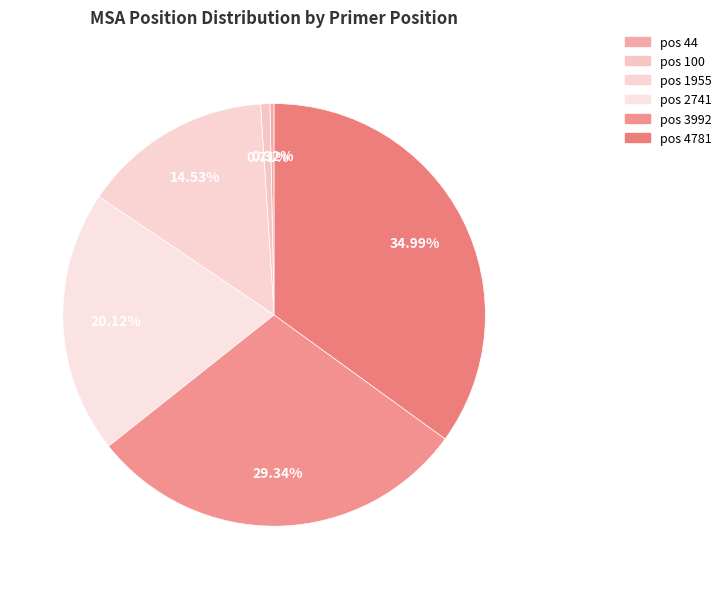

To the nearest percent, what is the combined percentage of pos 100 and pos 2741?

21%